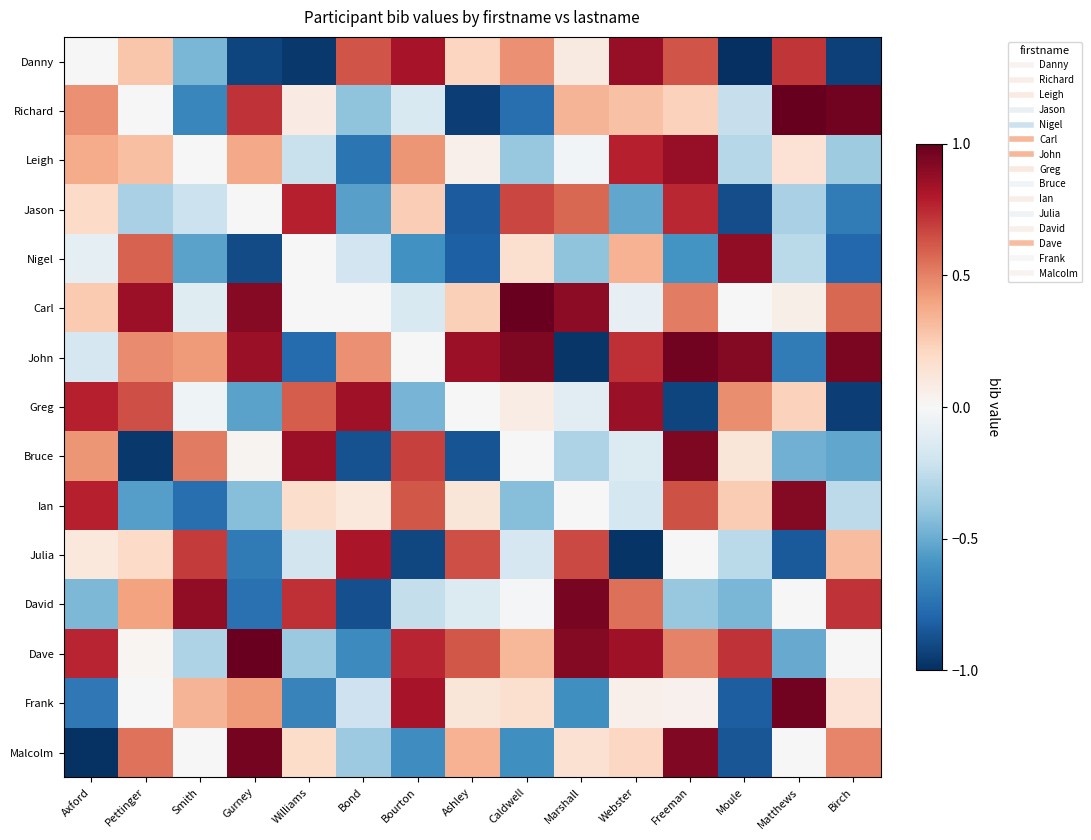

What is the total value across all series at Caldwell?

1.4